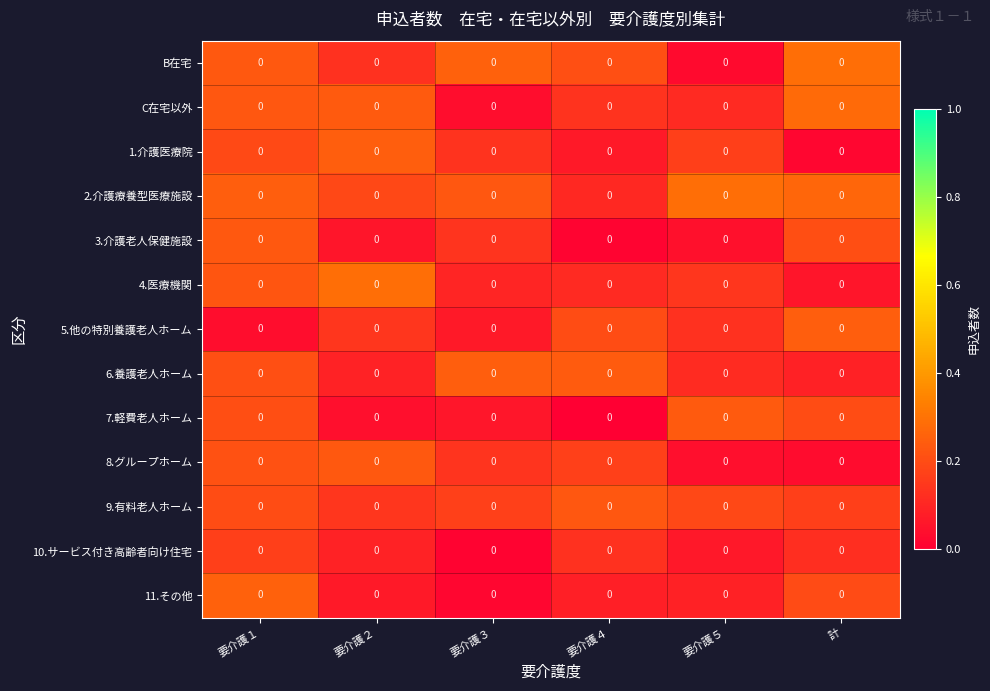

At which category is the sum across all series the highest?

要介護１